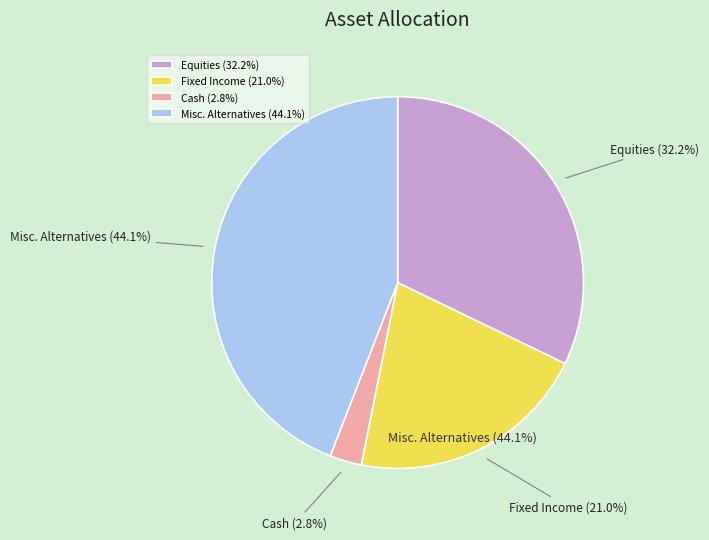

Does Misc. Alternatives account for over 50% of the chart?

No